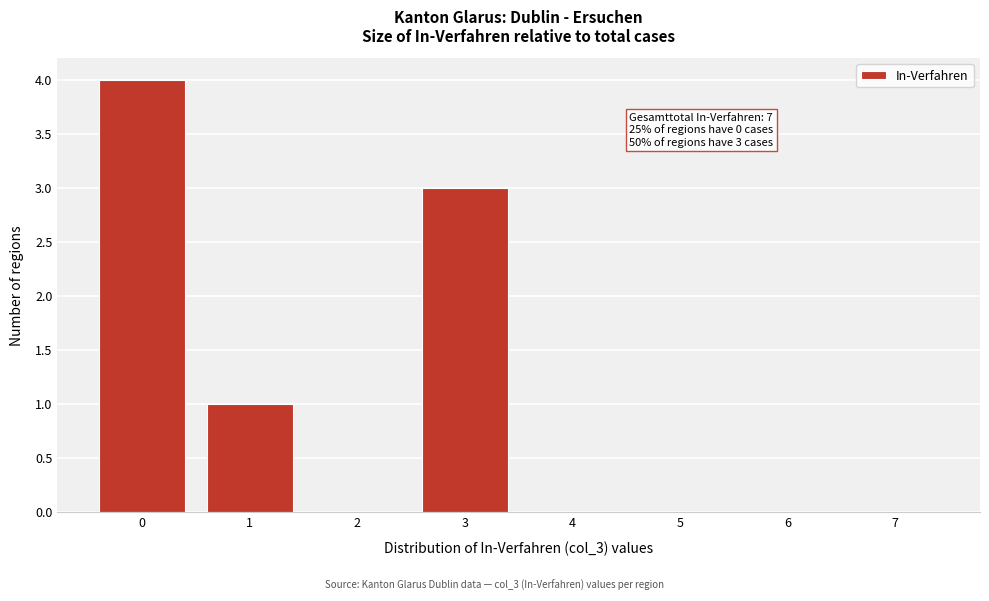

Reading right to left, extract all data points from this chart.

7=0	6=0	5=0	4=0	3=3	2=0	1=1	0=4